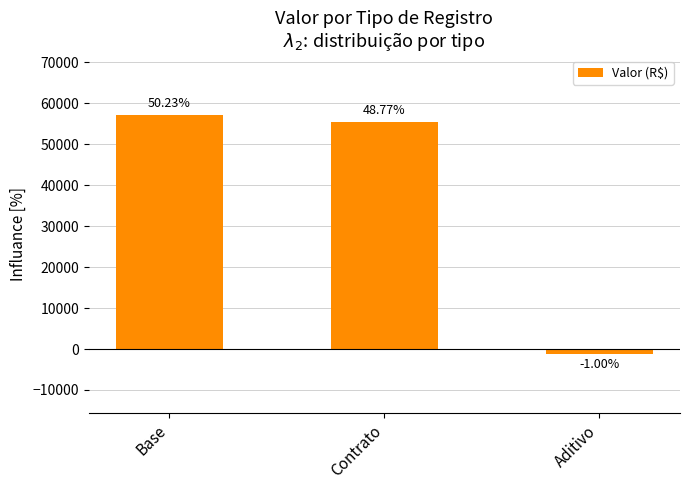

Reading left to right, extract all data points from this chart.

57119.1	55463.1	-1142.2